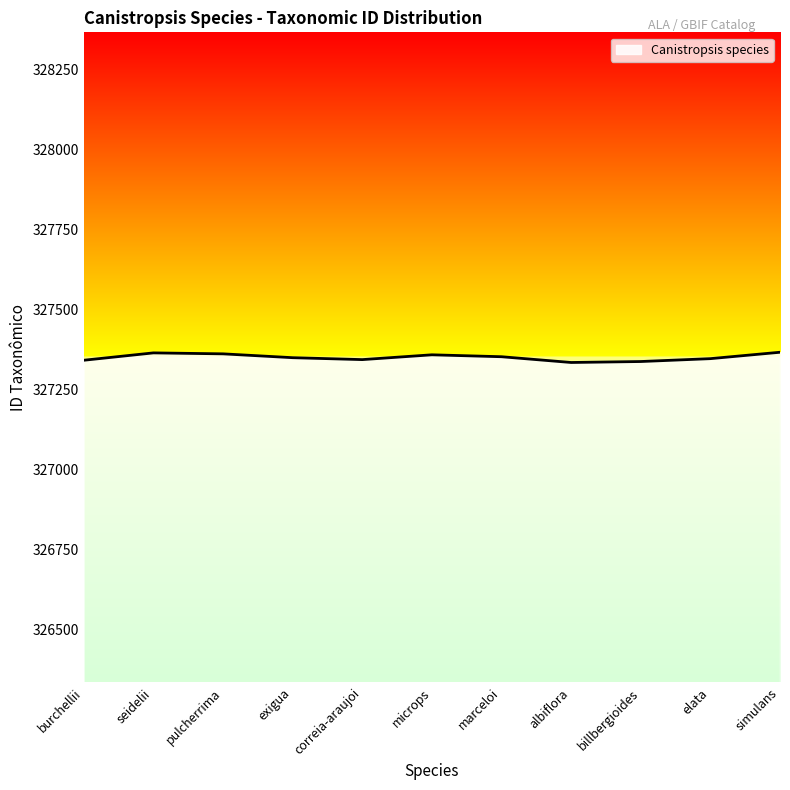

What is the greatest value displayed?

327366